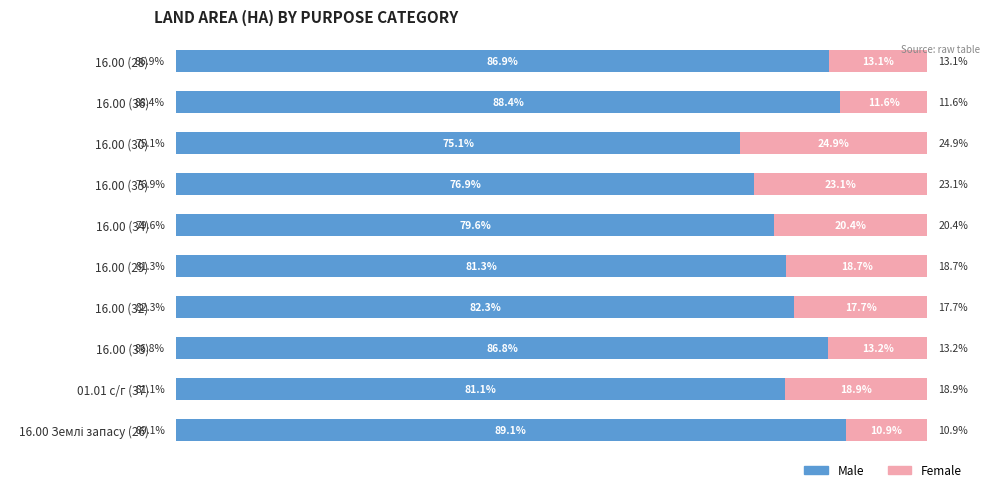

List the series in order of their overall mean, lowest first.

Female, Male